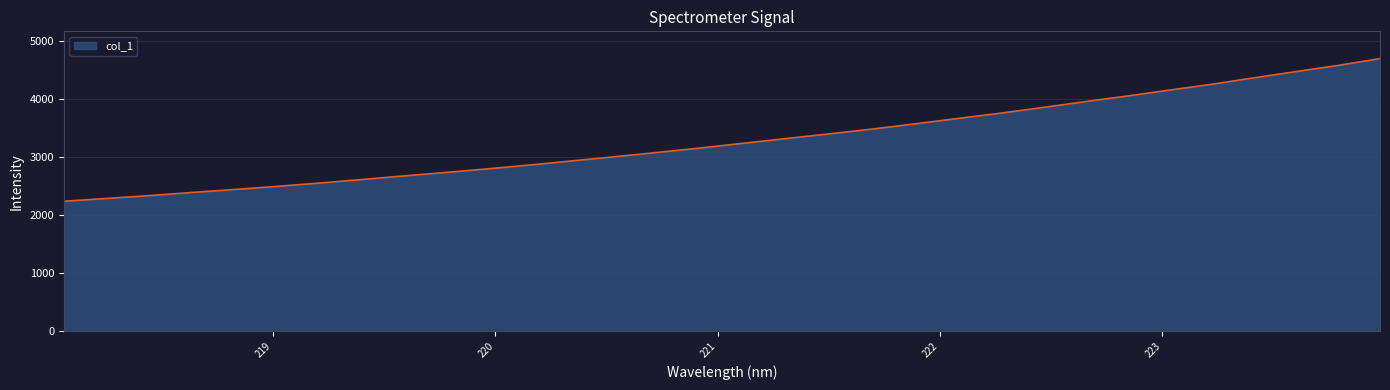

What is the smallest value displayed?

2238.5